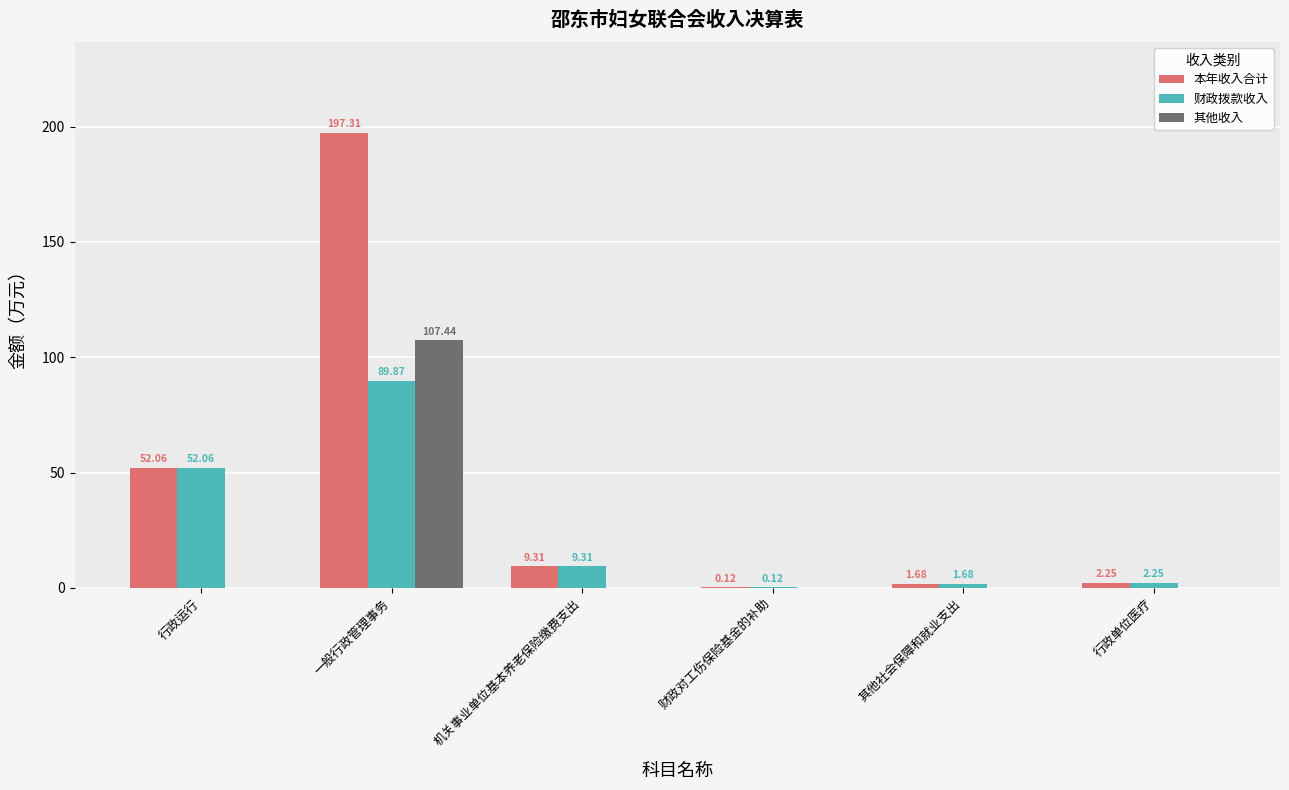

At which label does 其他收入 reach its peak?

一般行政管理事务